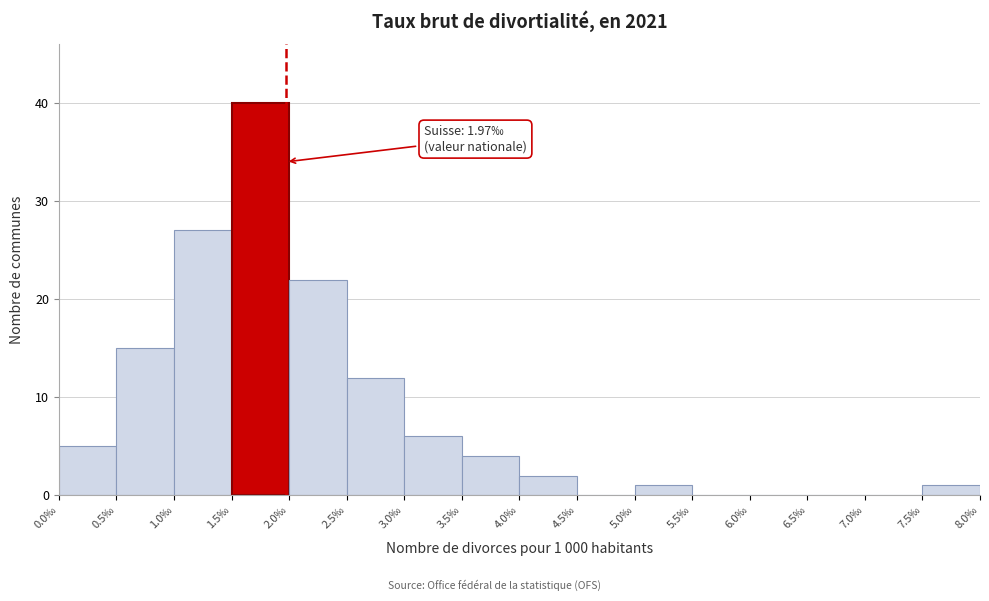

Over which range of the x-axis is the bar tallest?

1.5 to 2.0